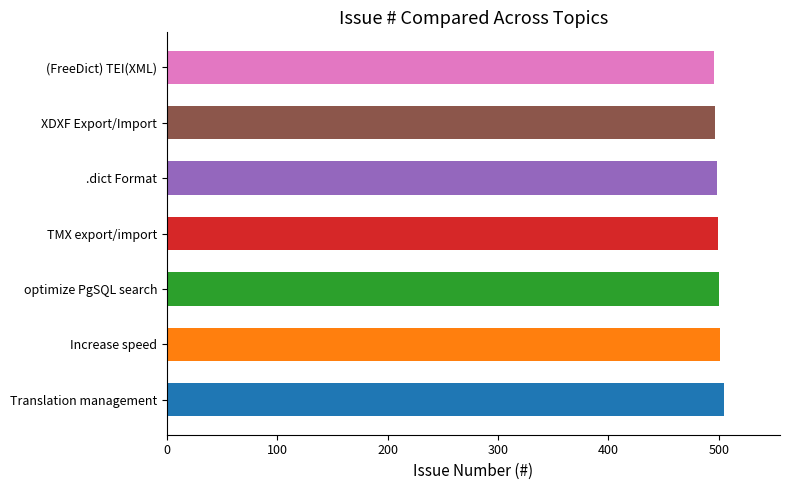

Count the number of categories in the chart.

7